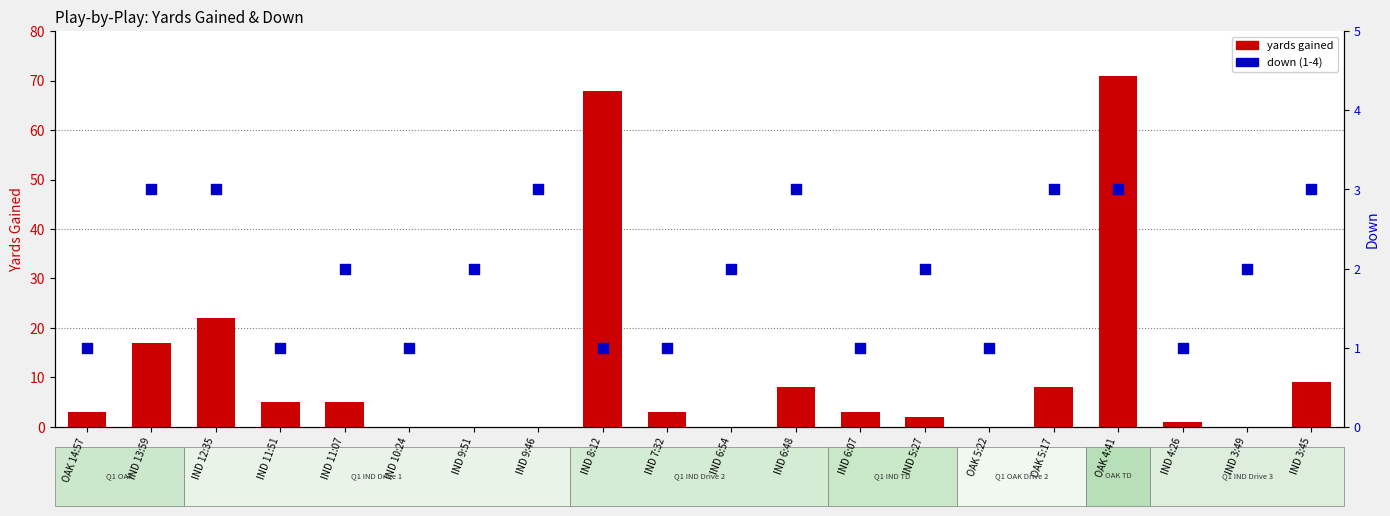

What are all the series names shown in the legend?

yards gained, down